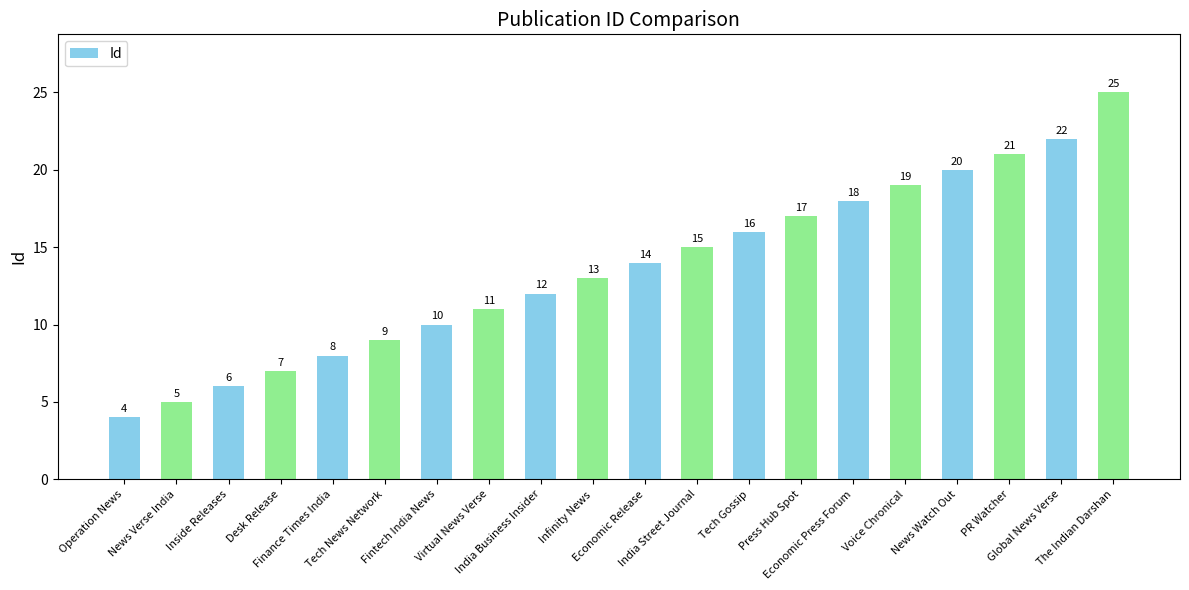

Reading left to right, transcribe all the data shown in this chart.

Operation News=4	News Verse India=5	Inside Releases=6	Desk Release=7	Finance Times India=8	Tech News Network=9	Fintech India News=10	Virtual News Verse=11	India Business Insider=12	Infinity News=13	Economic Release=14	India Street Journal=15	Tech Gossip=16	Press Hub Spot=17	Economic Press Forum=18	Voice Chronical=19	News Watch Out=20	PR Watcher=21	Global News Verse=22	The Indian Darshan=25